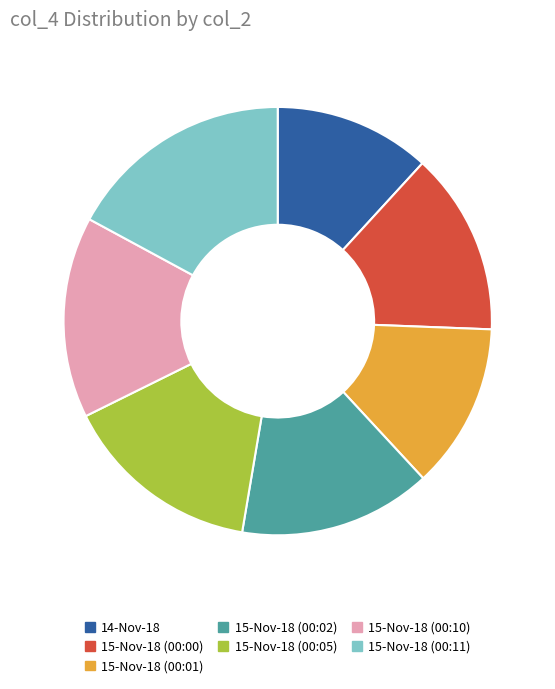

Does 15-Nov-18 (00:10) represent more than half of the total?

No